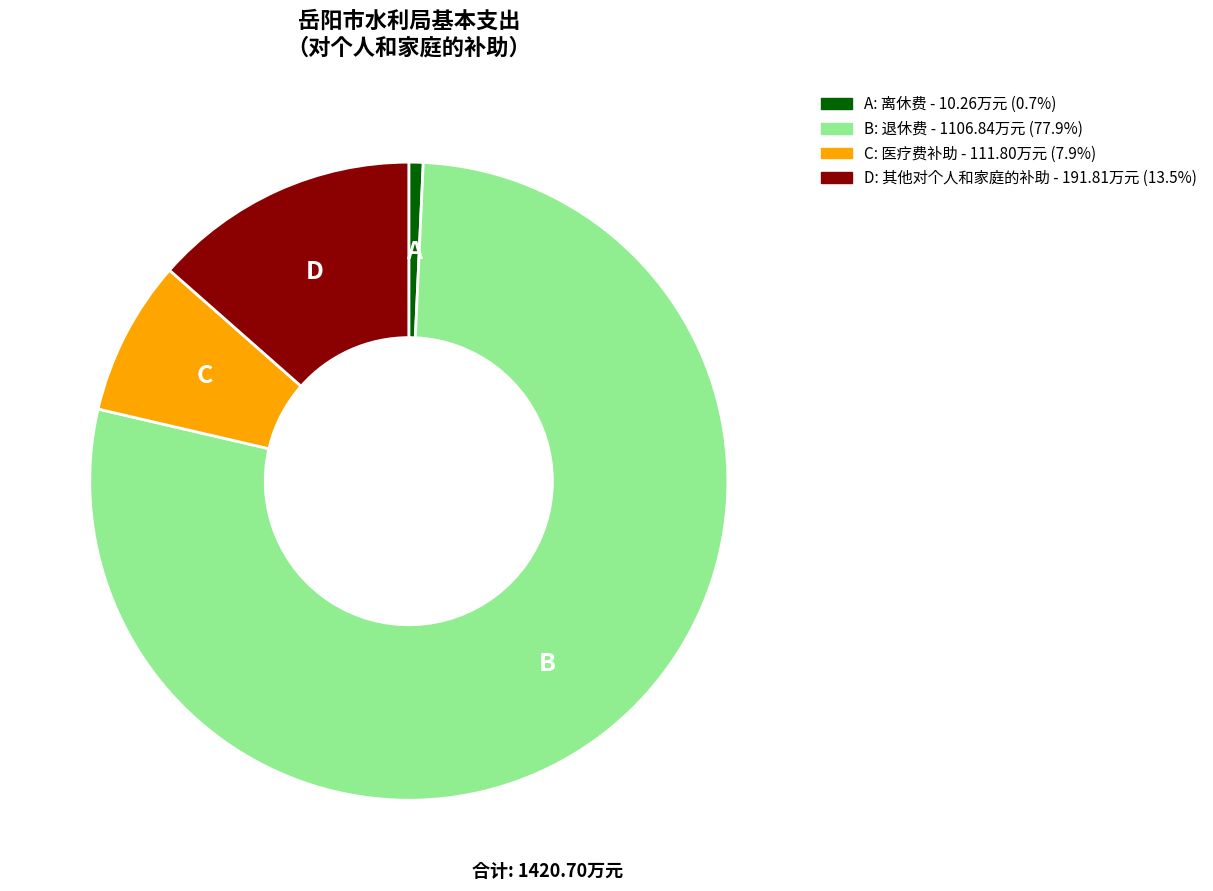

Do A: 离休费 - 10.26万元 (0.7%) and D: 其他对个人和家庭的补助 - 191.81万元 (13.5%) together represent more than half of the pie?

No